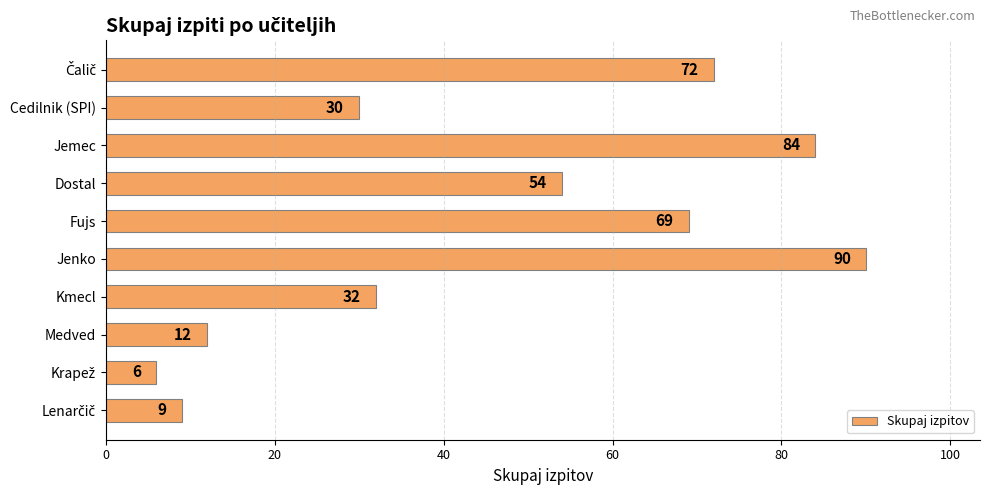

At which label is the value closest to 48?

Dostal